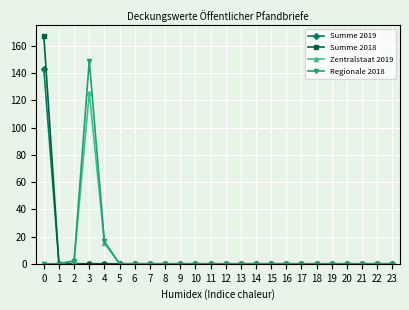

True or false: Summe 2018 has a value of 0.0 at 12.

True